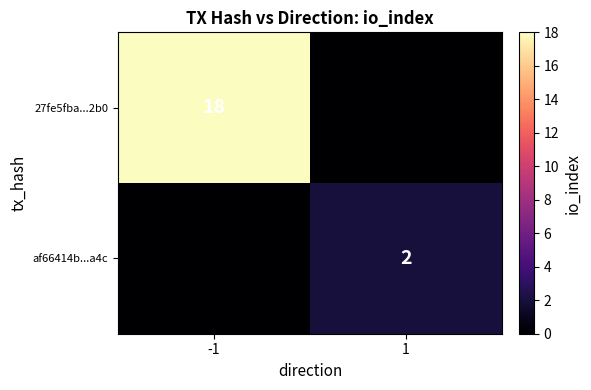

The af66414b...a4c series shows 1 at 1. True or false?

False